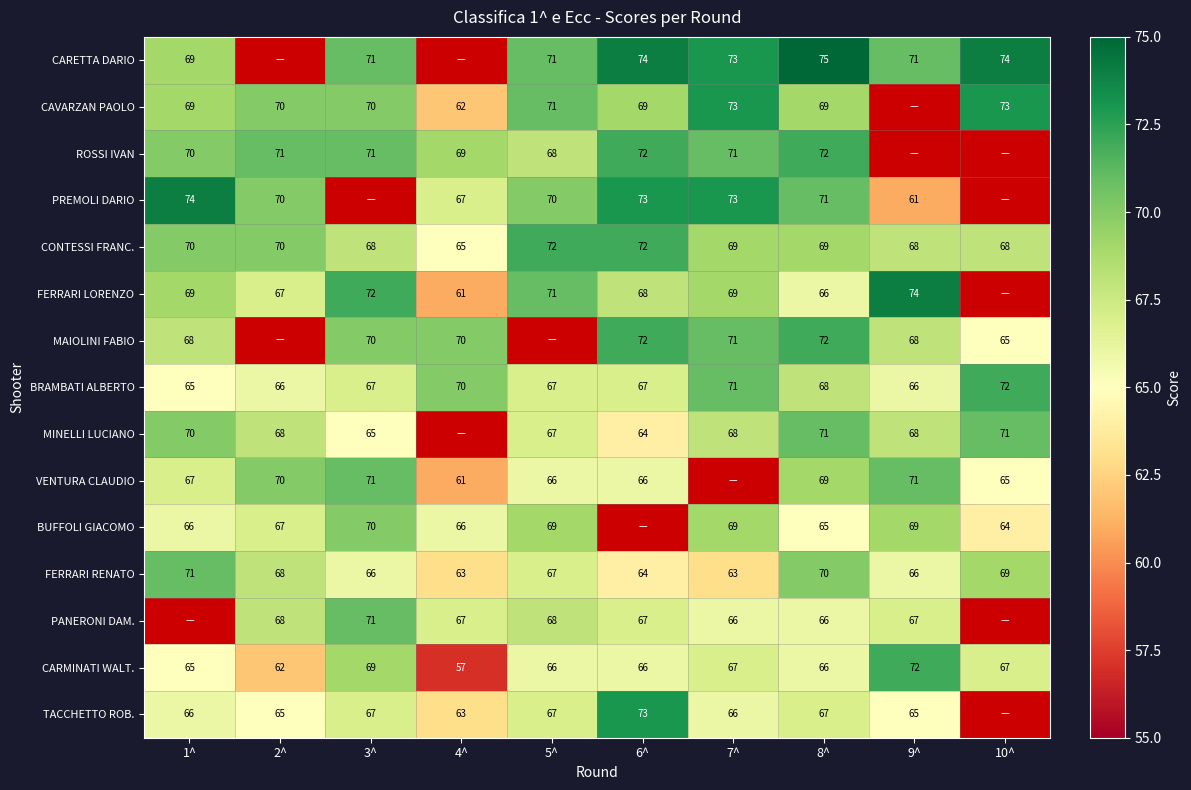

The MINELLI LUCIANO series shows 21.8 at 6^. True or false?

False